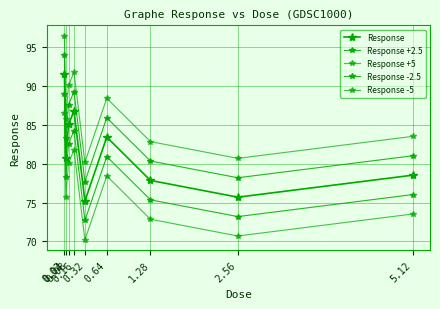

True or false: Response has a value of 83.4 at 0.64.

True